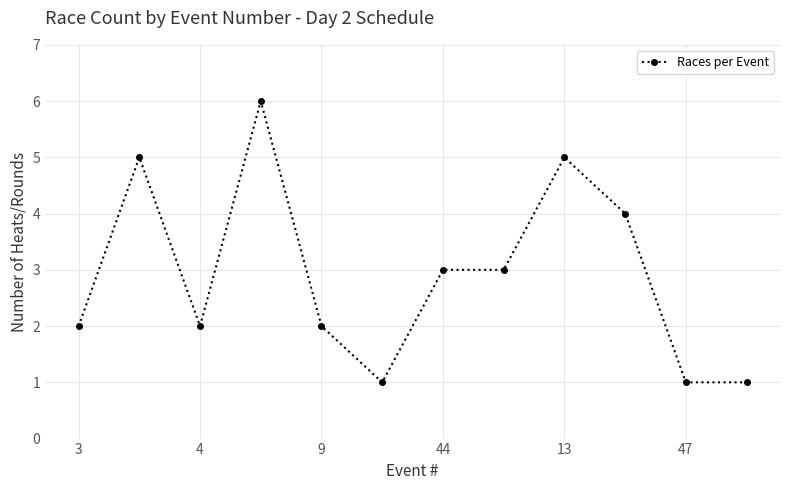

Reading left to right, list all the values displayed in this chart.

2	5	2	6	2	1	3	3	5	4	1	1